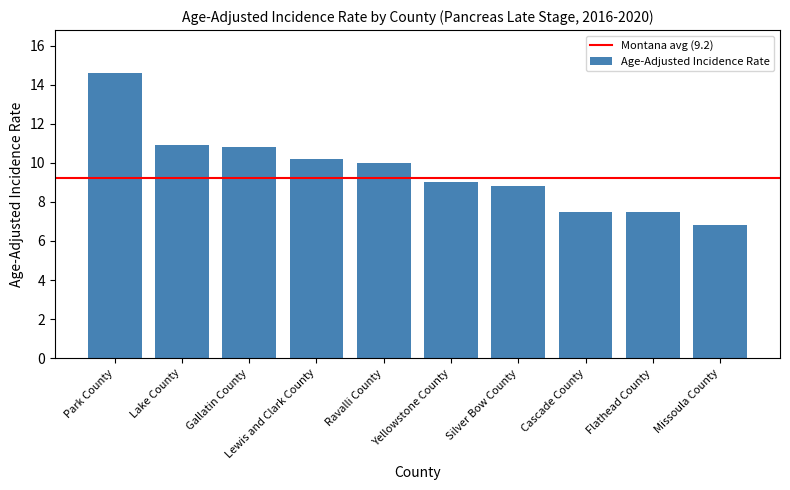

How many bars are there in total?

10